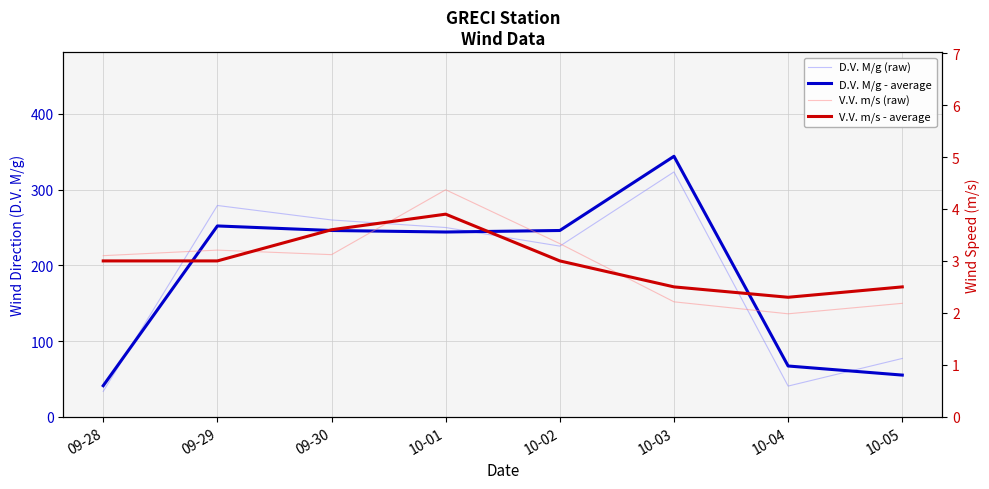

Where is the first local minimum for V.V. m/s - average?

10-04